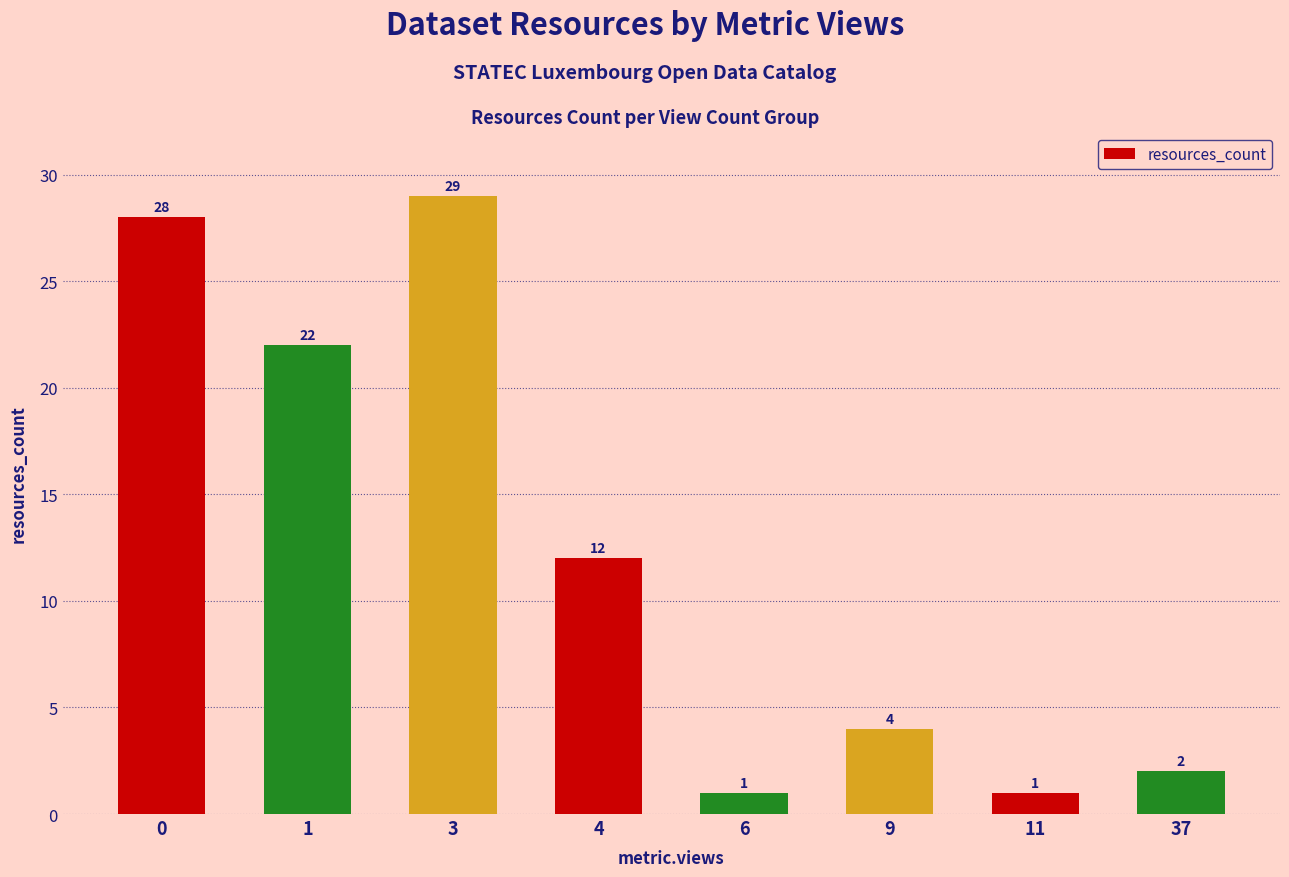

What is the difference between the second highest and second lowest values?

27